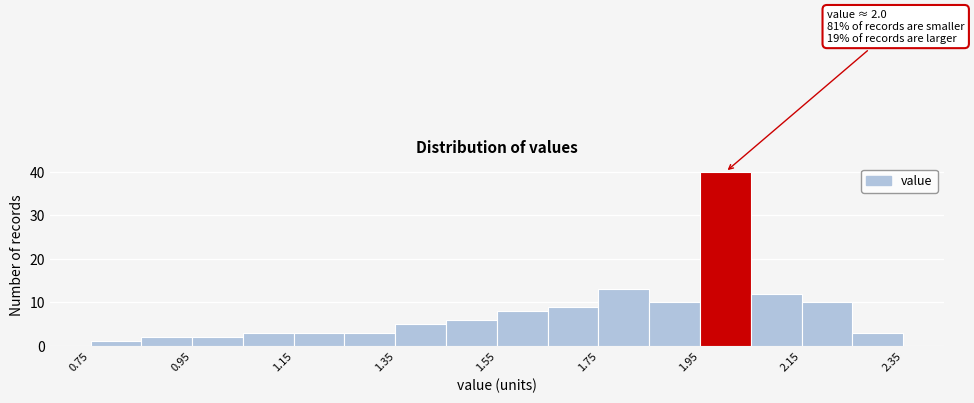

Which range on the x-axis has the tallest bar?

1.95 to 2.05